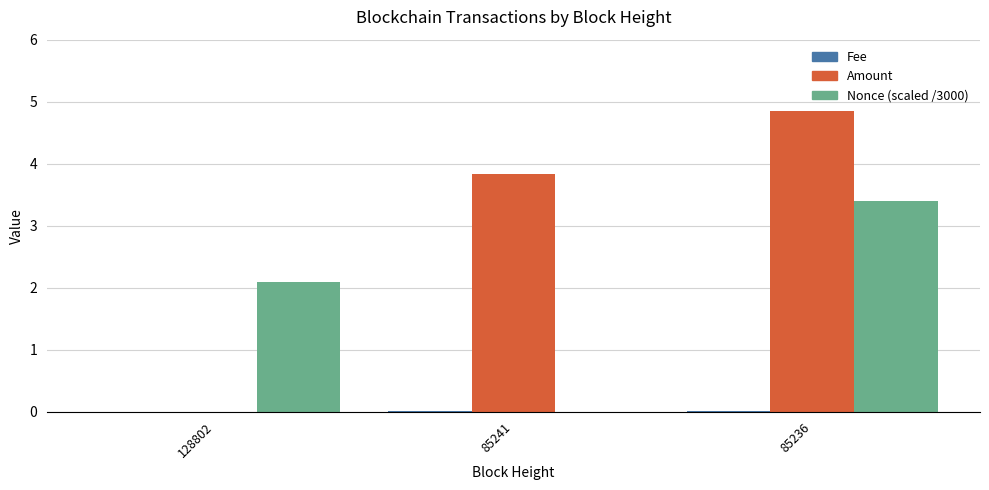

Between 128802 and 85236, which series saw the biggest shift?

Amount